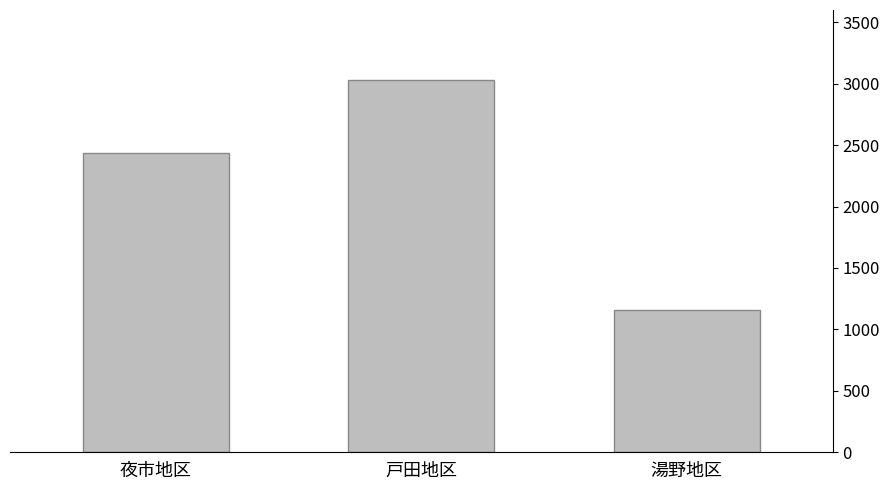

How many distinct data groups are displayed?

1